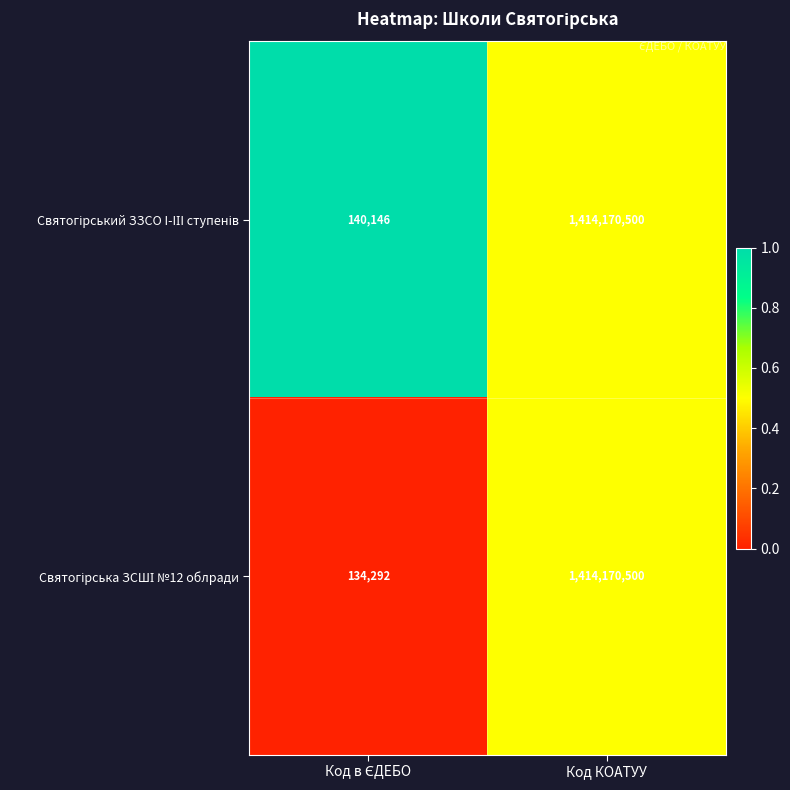

At which category does the chart reach its peak across all series?

Код КОАТУУ